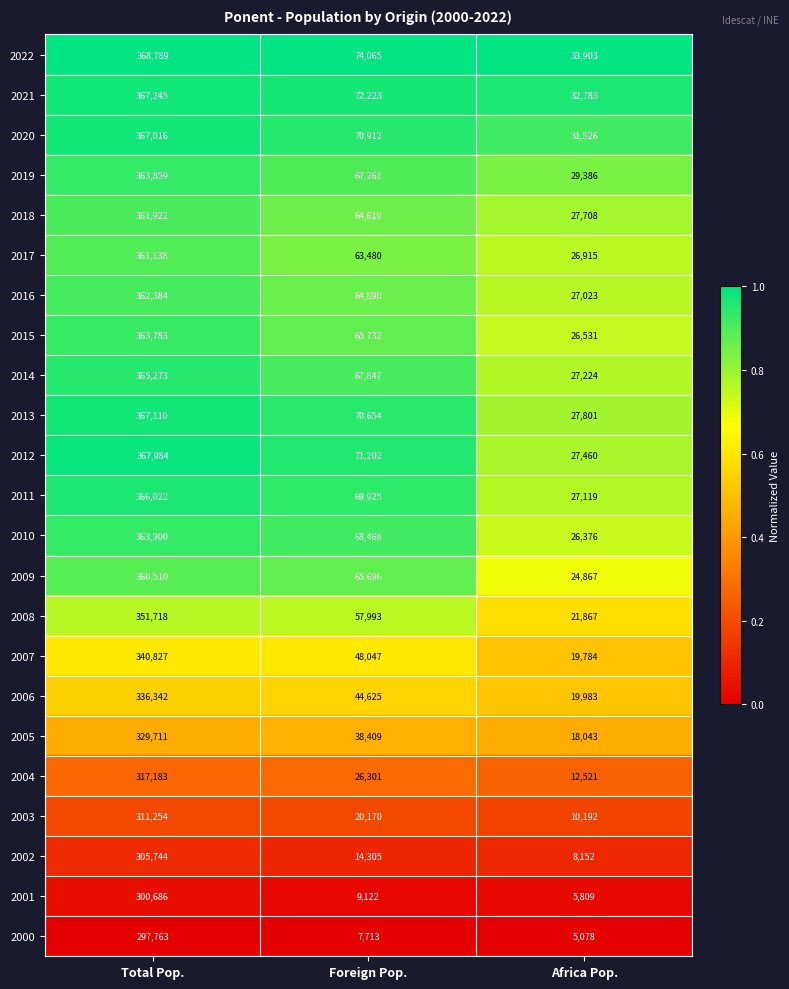

What is the total value across all series at Africa Pop.?

518051